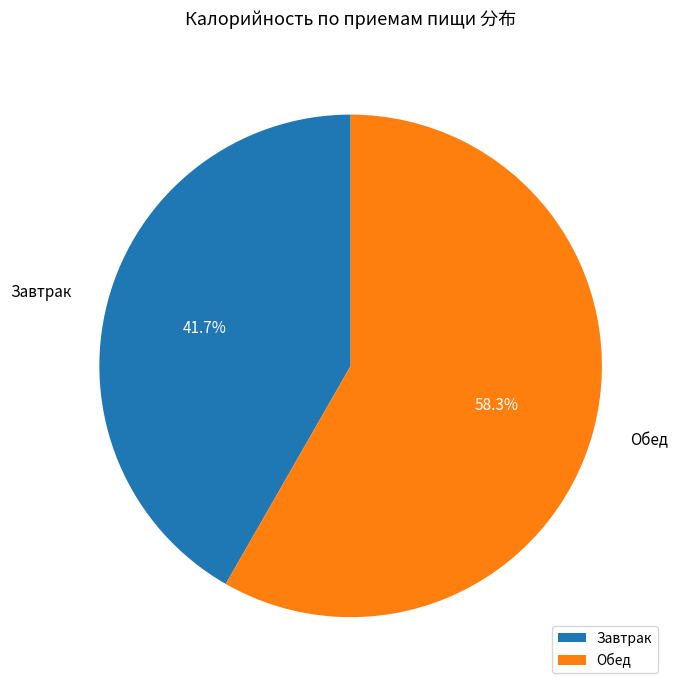

Combined, what portion of the pie is Обед and Завтрак?

100.0%